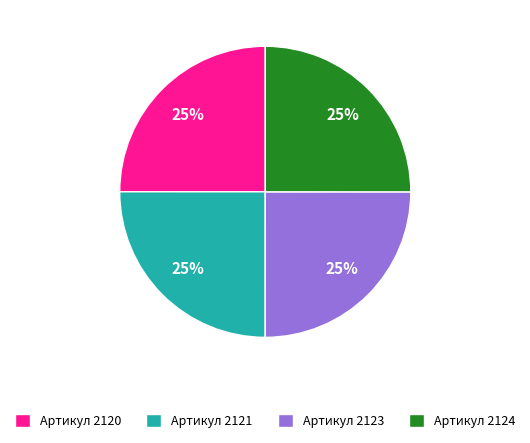

Is it true that Артикул 2124 is 25% of the pie?

True